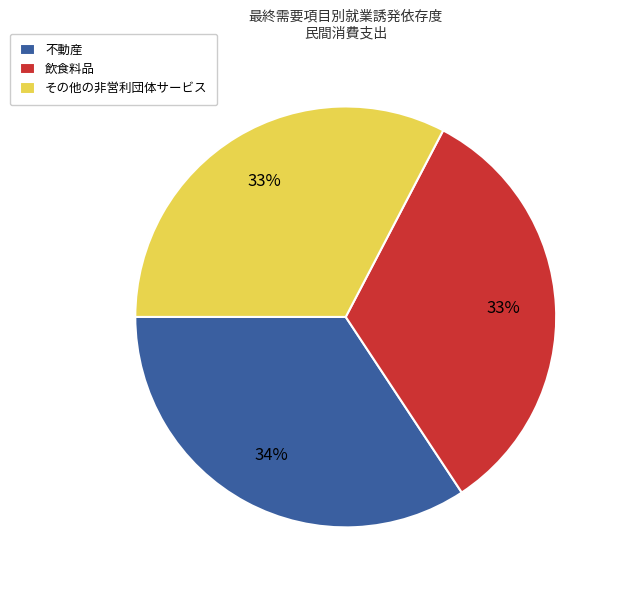

Is 不動産 the majority of the pie?

No